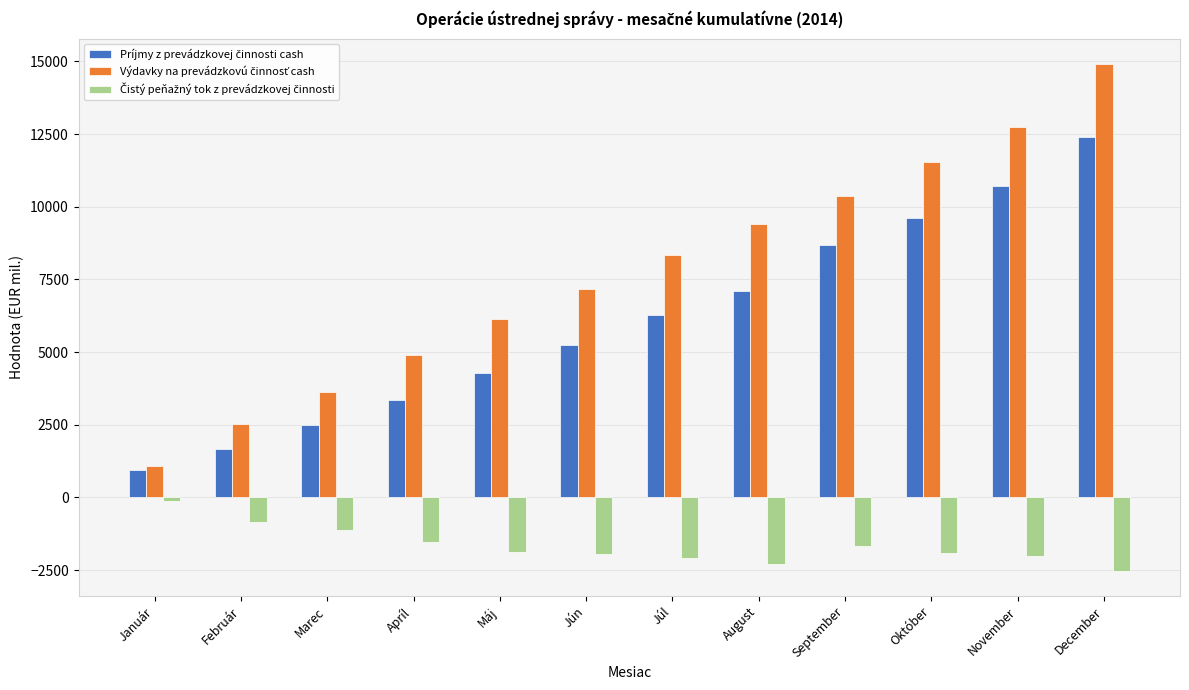

What is the total value across all series at Marec?

4980.7